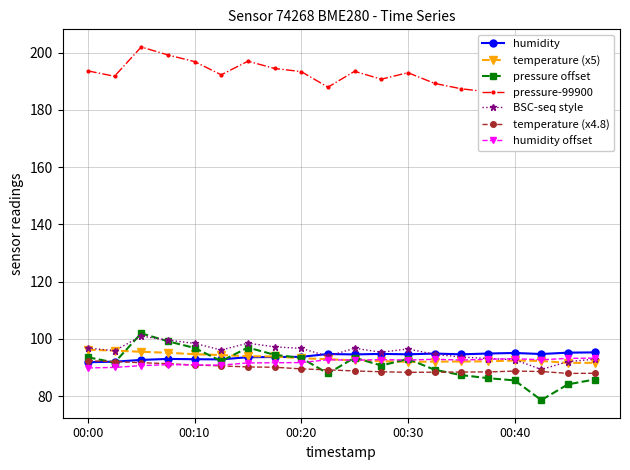

Is it true that humidity offset equals 92.6 at 00:30?

True